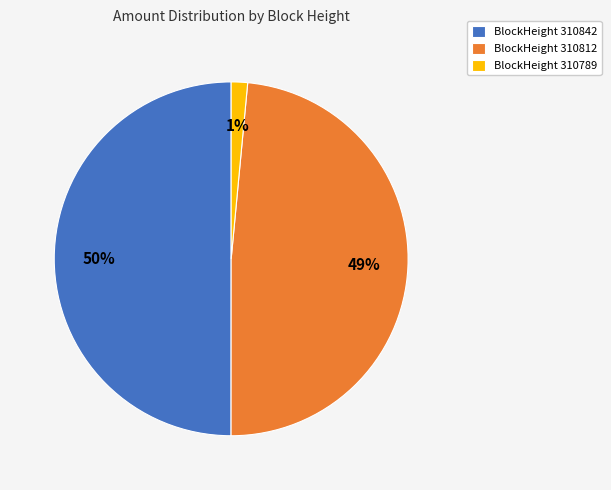

Approximately how many times larger is the value at BlockHeight 310812 compared to BlockHeight 310842?

1.0